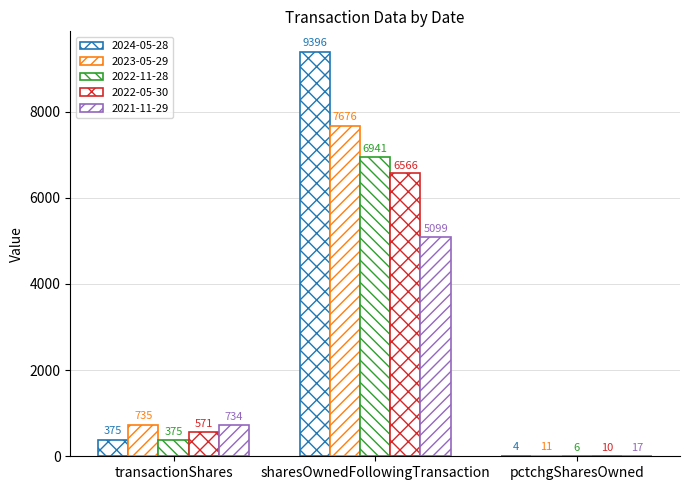

How many distinct data groups are displayed?

5